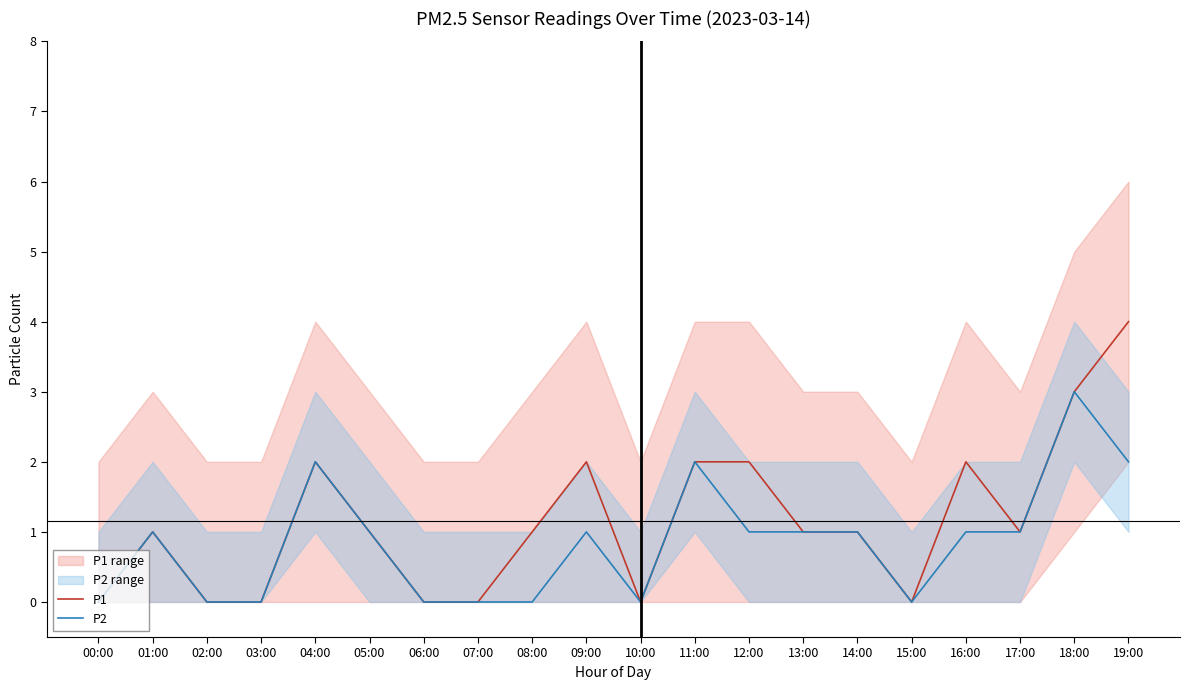

In P1, how many points are lower than both neighbors (excluding endpoints)?

3